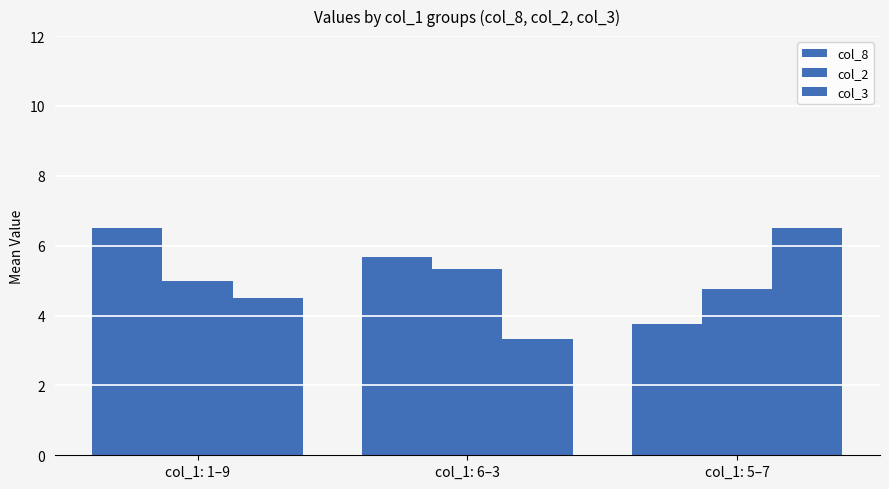

What is the difference between the col_3 values at col_1: 6–3 and col_1: 5–7?

3.2